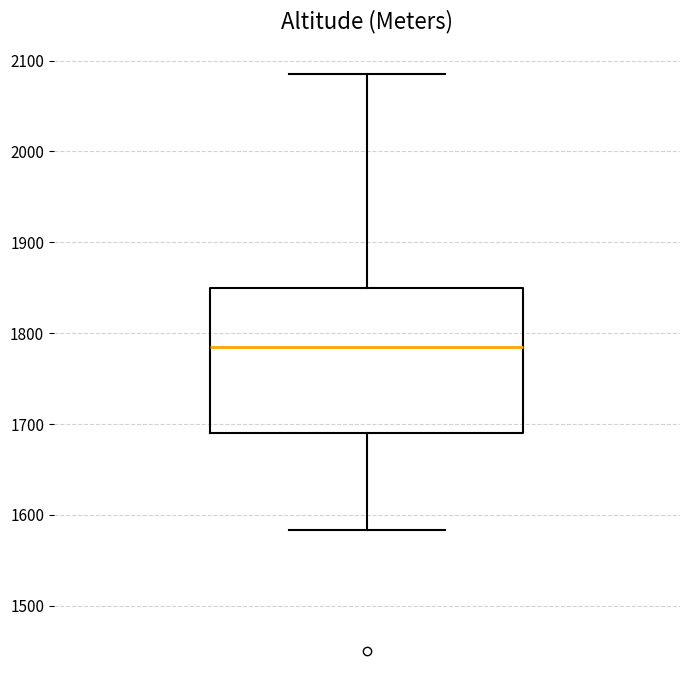

Transcribe this box plot: give where the median line is, the range the box spans, and where the two whiskers end, as read against the y-axis. The values are not printed on the chart, so give them approximately, as read against the axis.

median 1790, box 1690 to 1850, whiskers 1580 to 2090